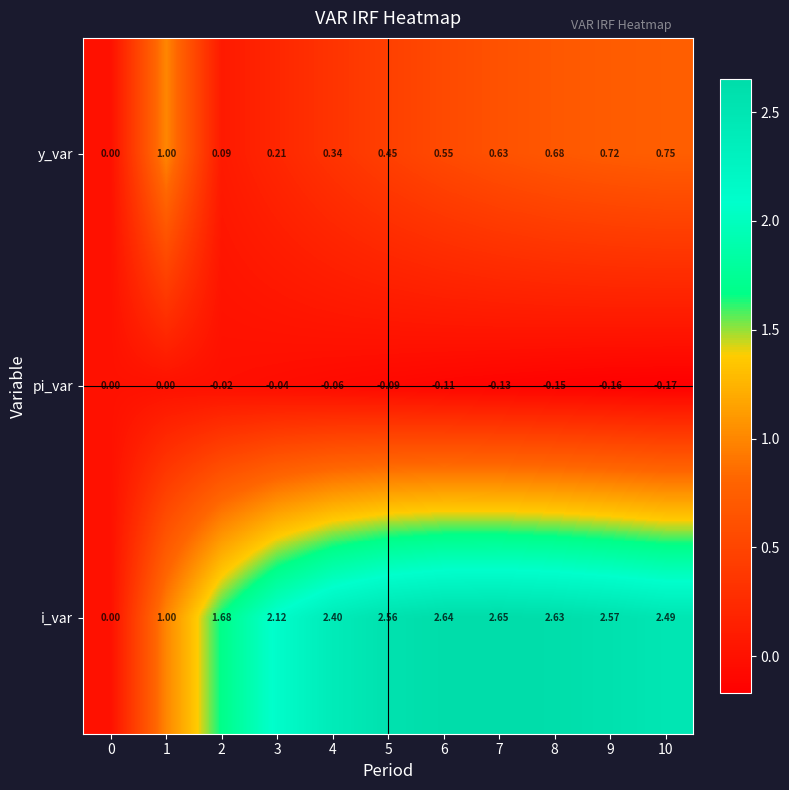

How many series are shown in this chart?

3